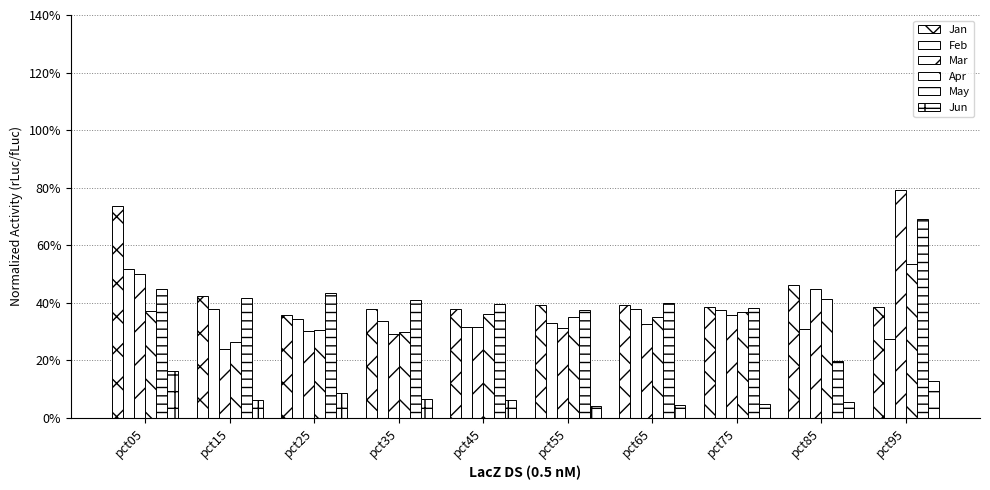

What is the highest value of the Feb series?

0.5